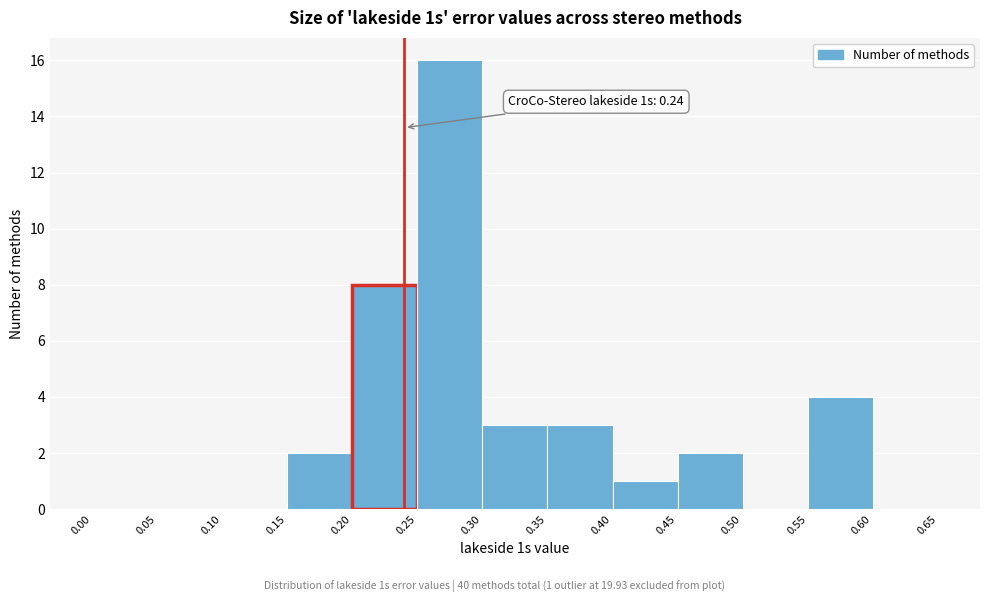

Over which range of the x-axis is the bar tallest?

0.25 to 0.30